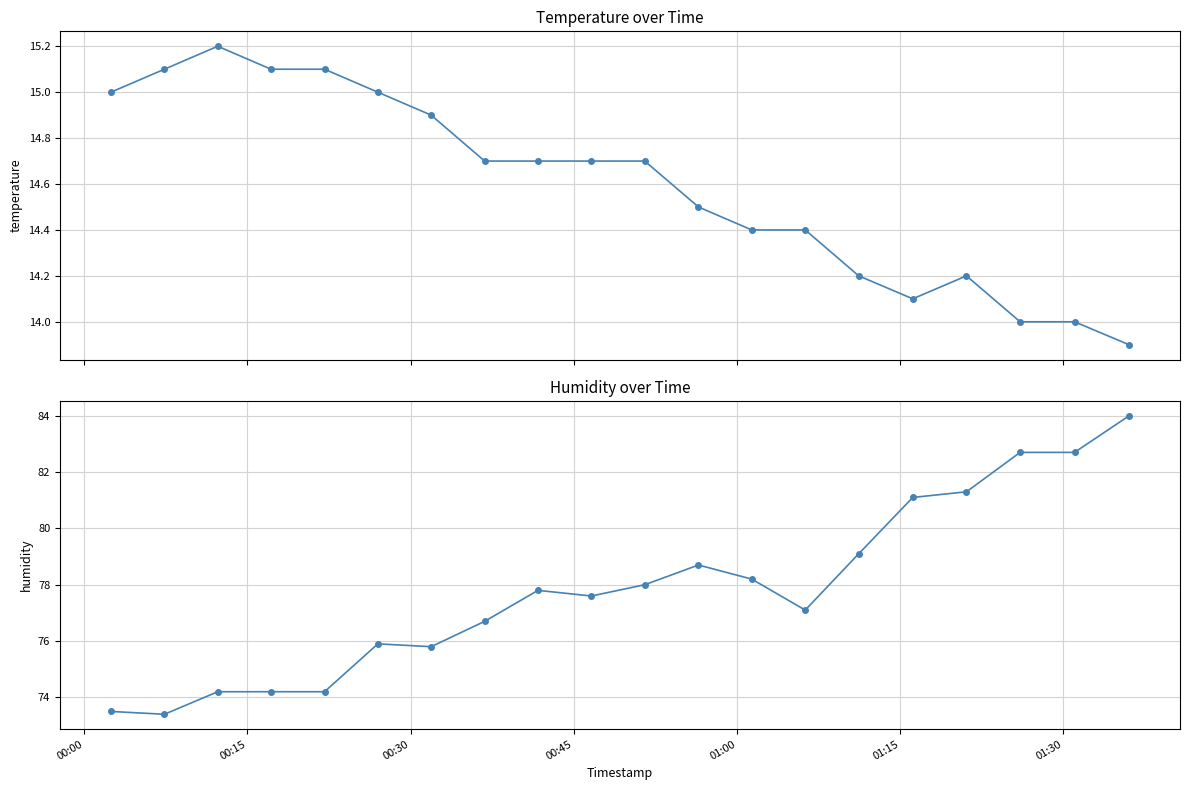

What is the maximum value shown in the chart?

84.0